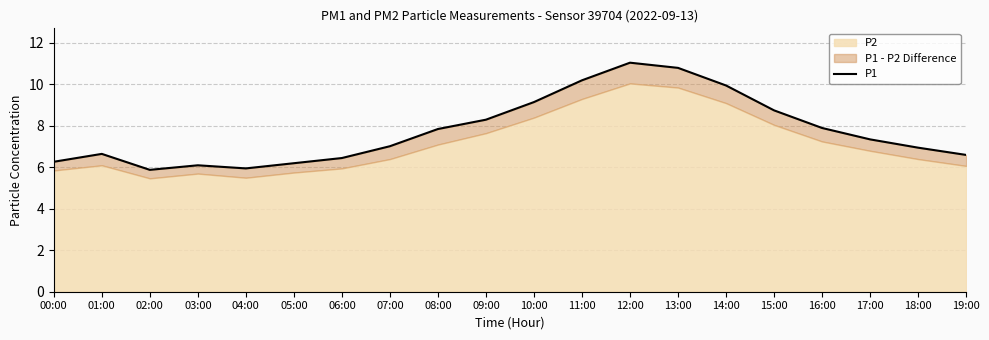

What is the change in value from 16:00 to 18:00?

-1.0